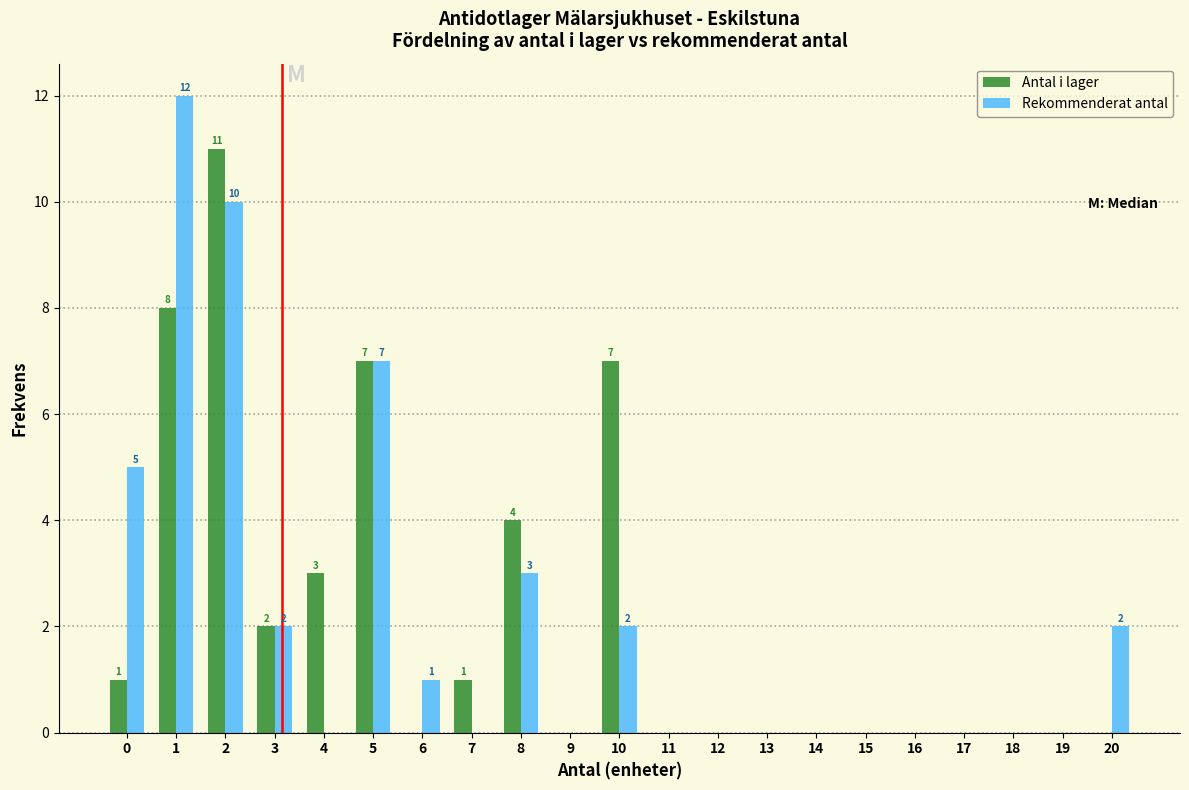

What is the sum of all Antal i lager values?

44